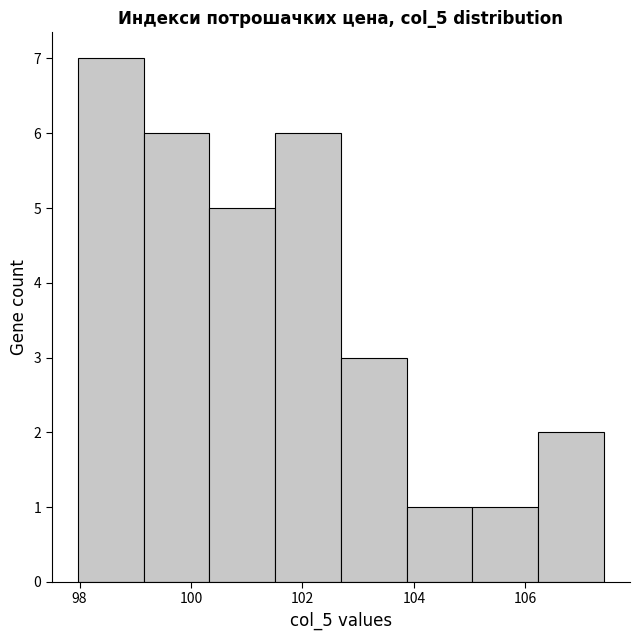

What is the height of the bar covering 101.6 to 102.6 on the x-axis? Neither the bar edges nor the heights are printed on the chart, so give them approximately, as read against the axes.

6